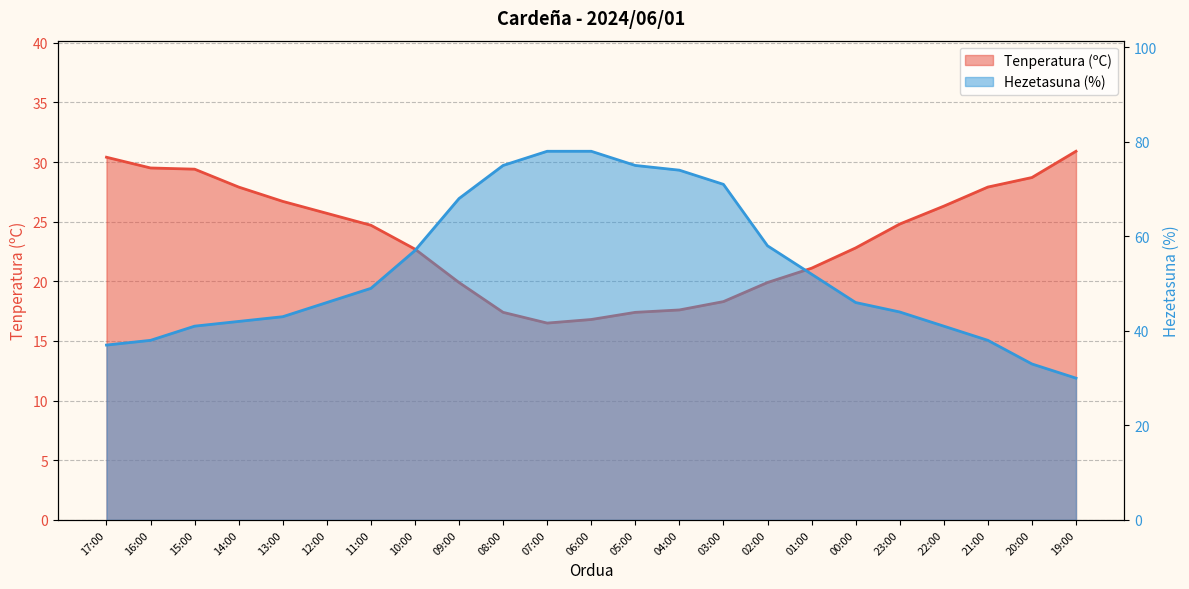

Reading left to right, extract all data points from this chart.

Tenperatura (ºC): 17:00=30.4	16:00=29.5	15:00=29.4	14:00=27.9	13:00=26.7	12:00=25.7	11:00=24.7	10:00=22.7	09:00=19.9	08:00=17.4	07:00=16.5	06:00=16.8	05:00=17.4	04:00=17.6	03:00=18.3	02:00=19.9	01:00=21.1	00:00=22.8	23:00=24.8	22:00=26.3	21:00=27.9	20:00=28.7	19:00=30.9
Hezetasuna (%): 17:00=37.0	16:00=38.0	15:00=41.0	14:00=42.0	13:00=43.0	12:00=46.0	11:00=49.0	10:00=57.0	09:00=68.0	08:00=75.0	07:00=78.0	06:00=78.0	05:00=75.0	04:00=74.0	03:00=71.0	02:00=58.0	01:00=52.0	00:00=46.0	23:00=44.0	22:00=41.0	21:00=38.0	20:00=33.0	19:00=30.0